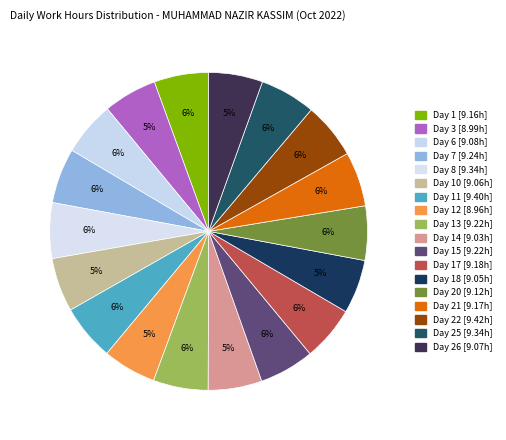

How many slices are in this pie chart?

18